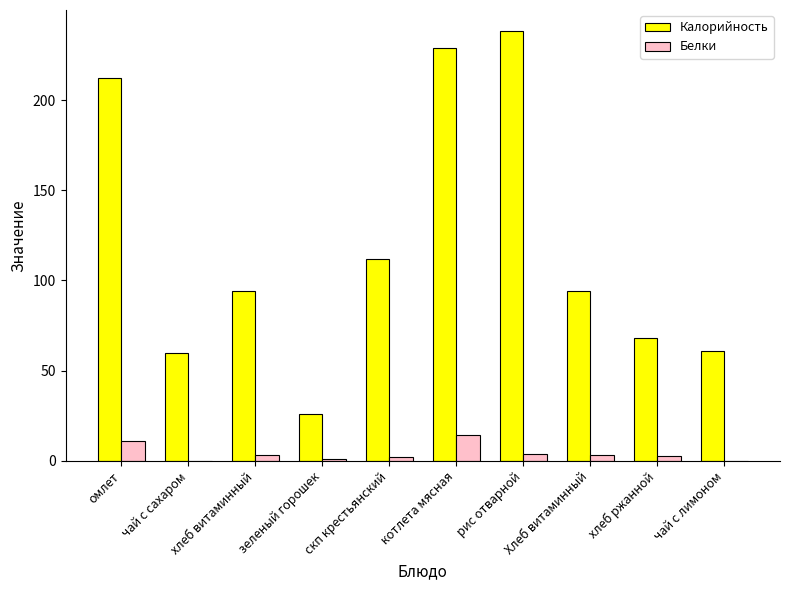

What is the sum of all Белки values?

40.8